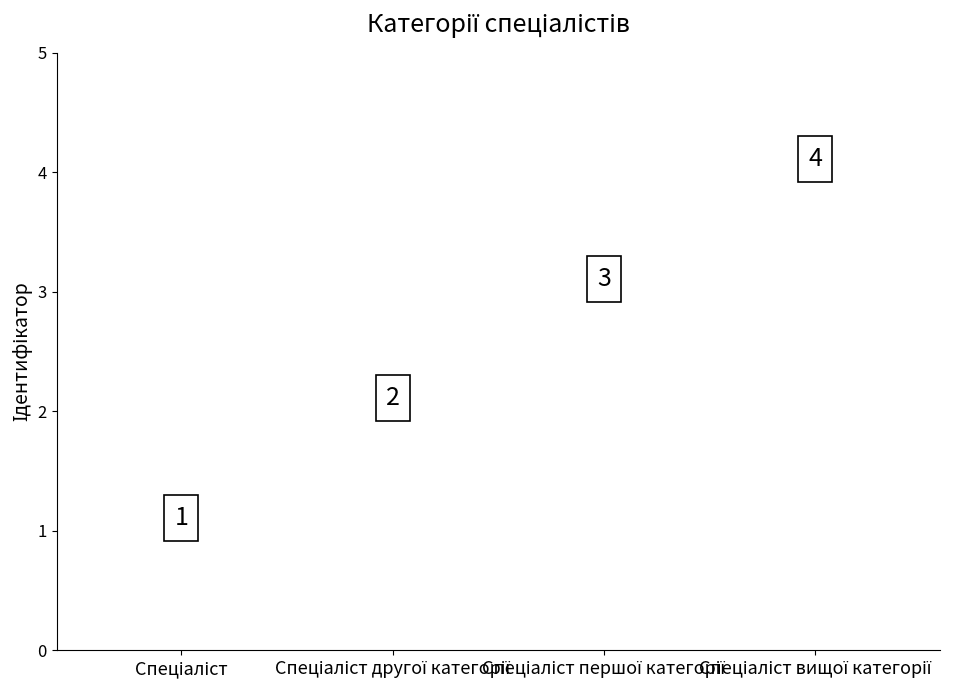

Are the bars horizontal?

No